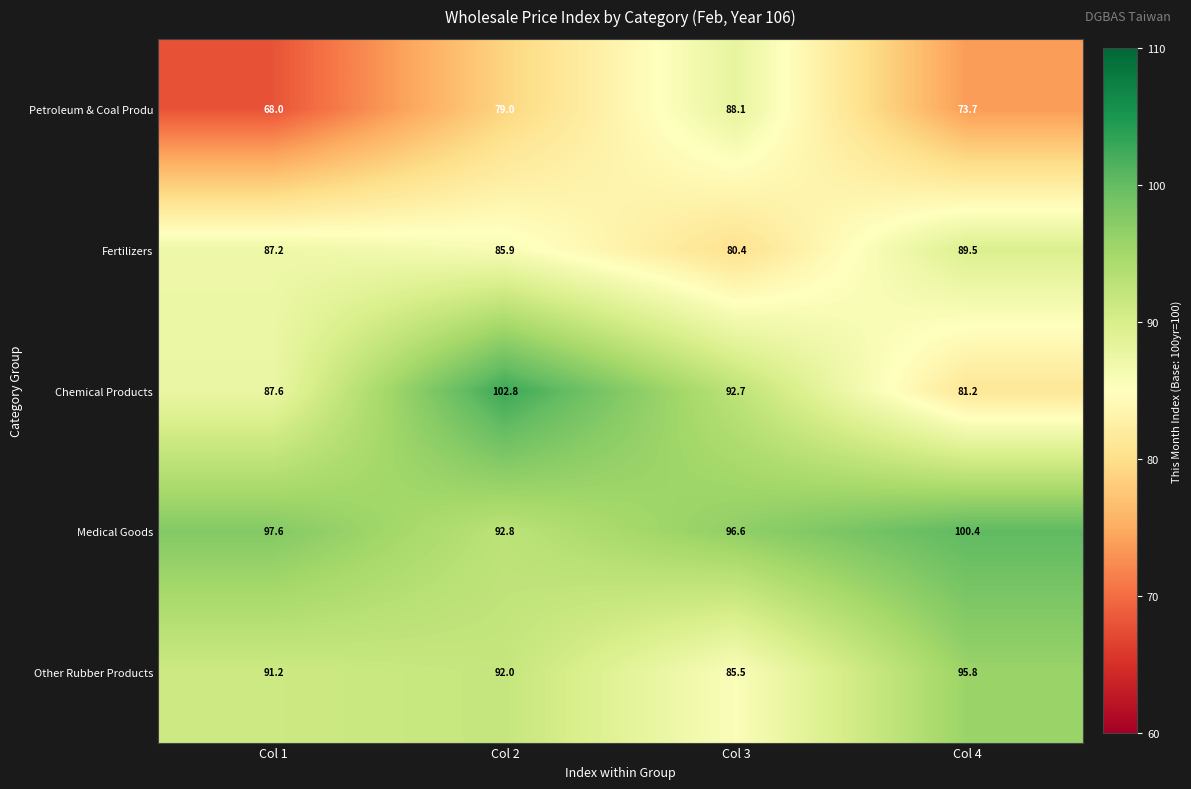

The value of Medical Goods at Col 3 is 96.6. True or false?

True